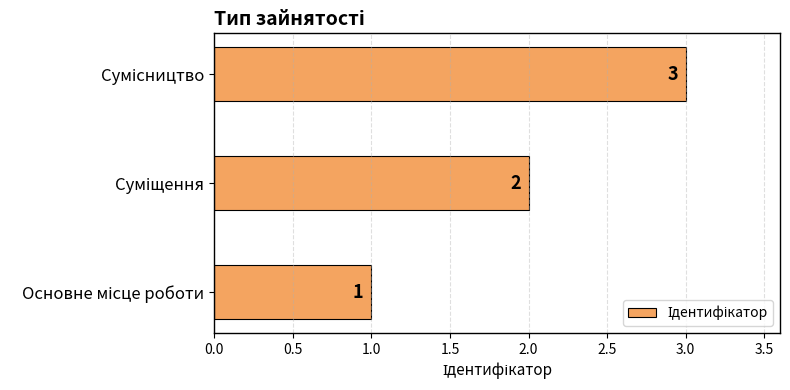

How many values are between 1 and 3?

3